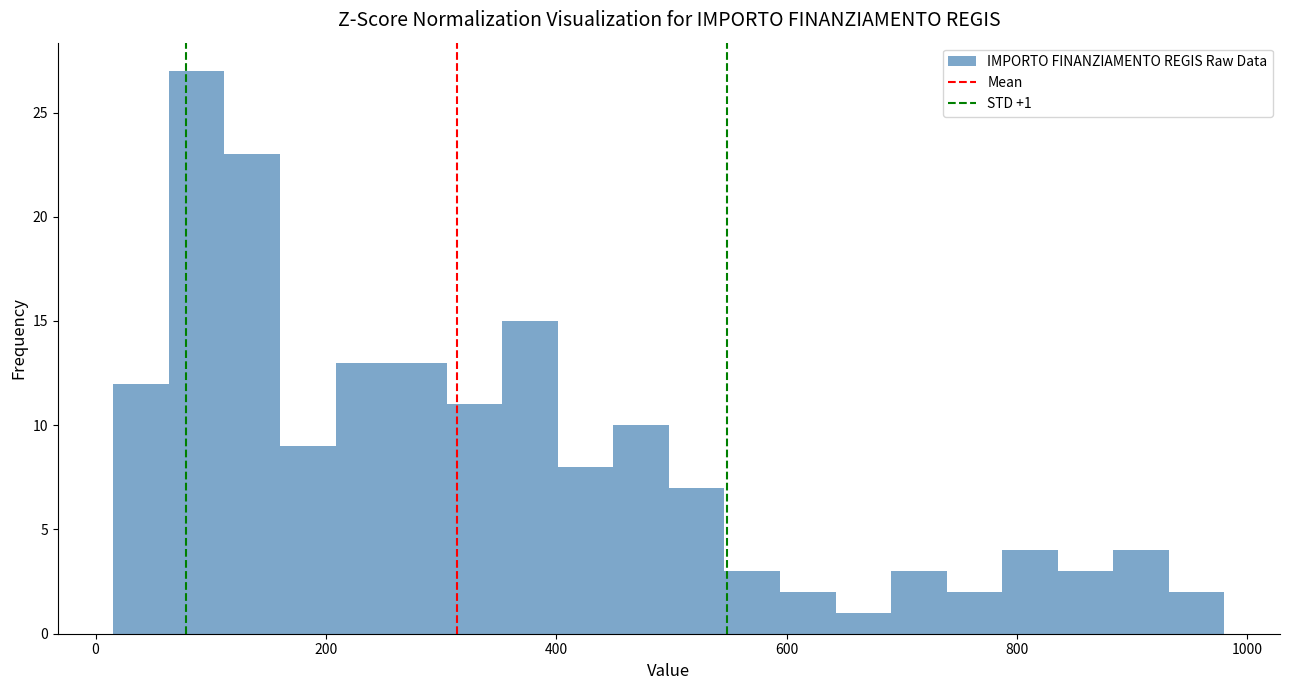

Around what value on the x-axis is the tallest bar? Give the approximate position of its centre, as read against the axis.

80